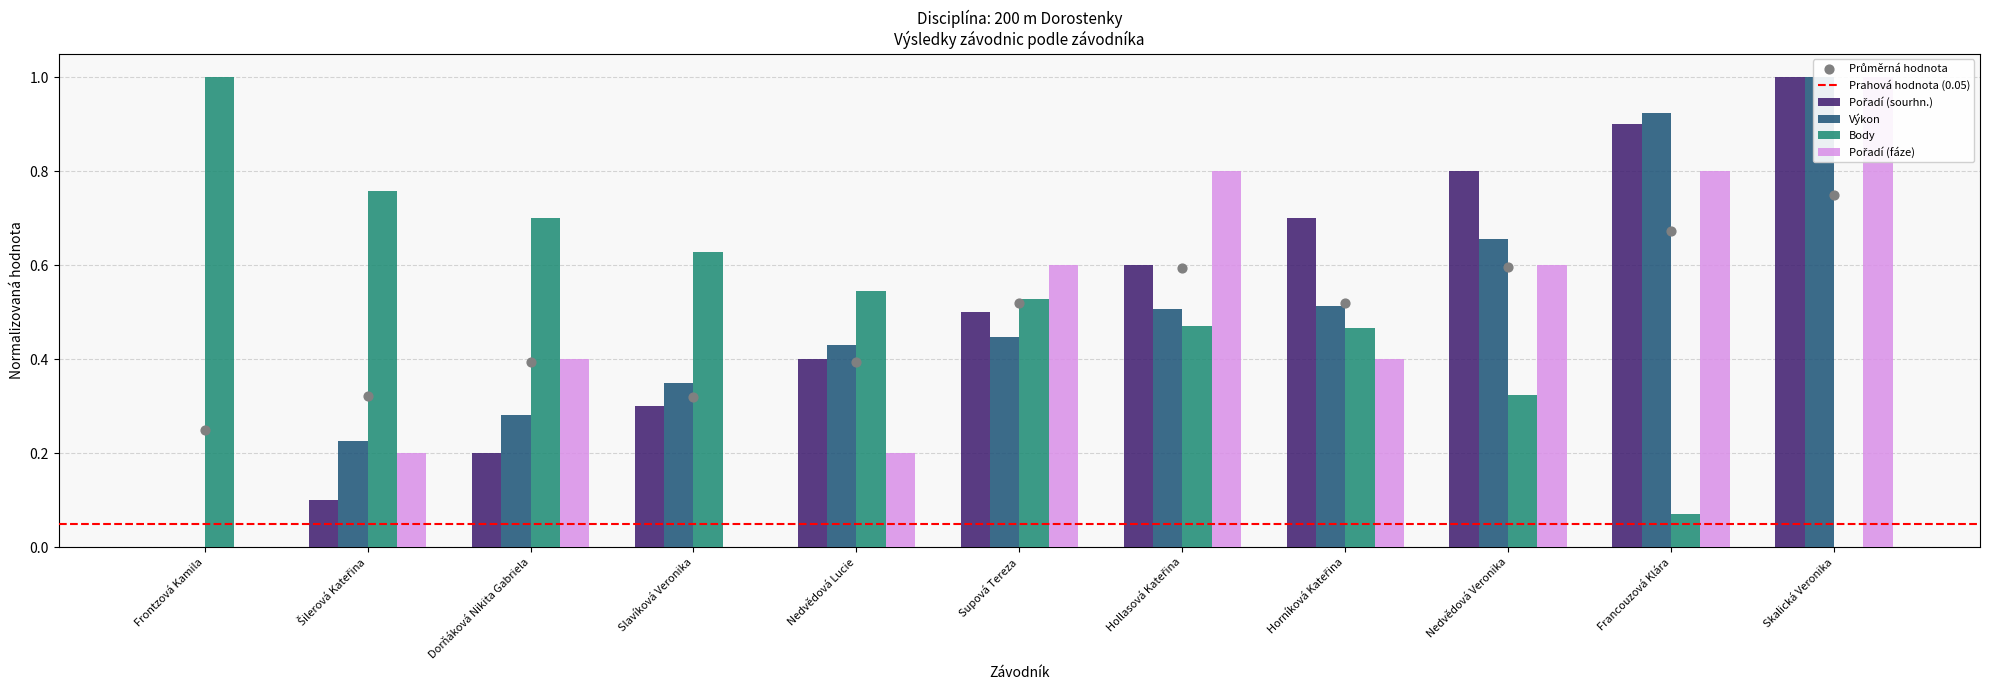

Which series has the largest total across all categories?

Pořadí (sourhn.)